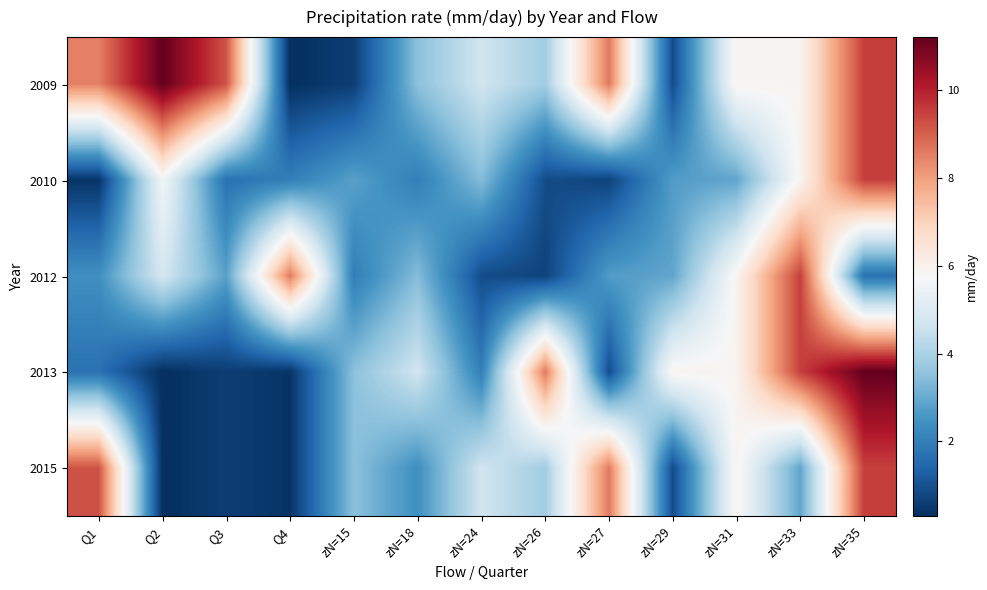

List the series in order of their peak value, lowest first.

2010, 2012, 2015, 2009, 2013